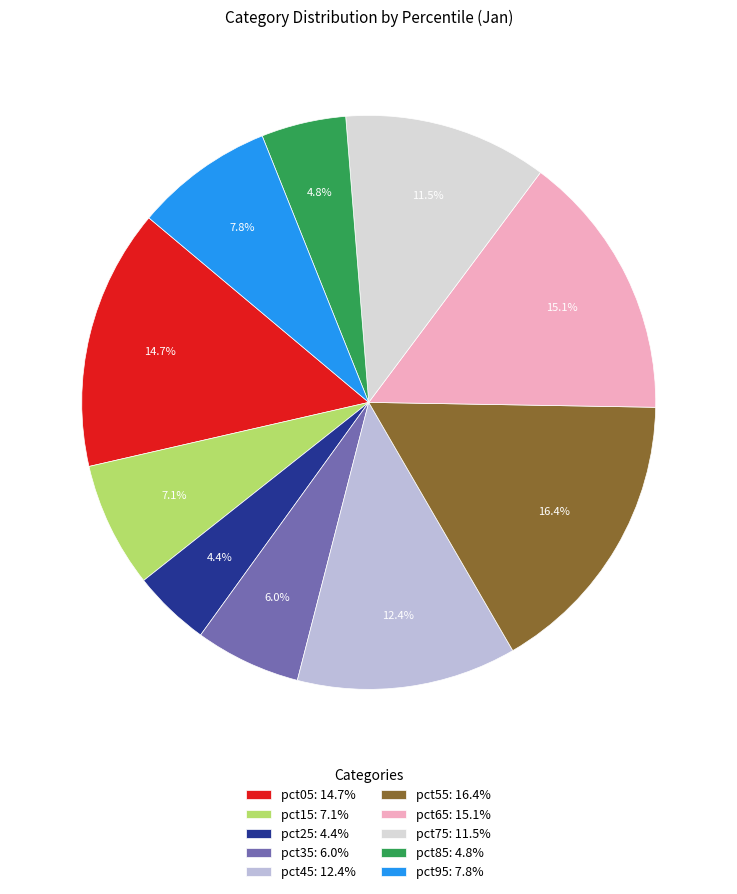

Which slice is the largest?

pct55